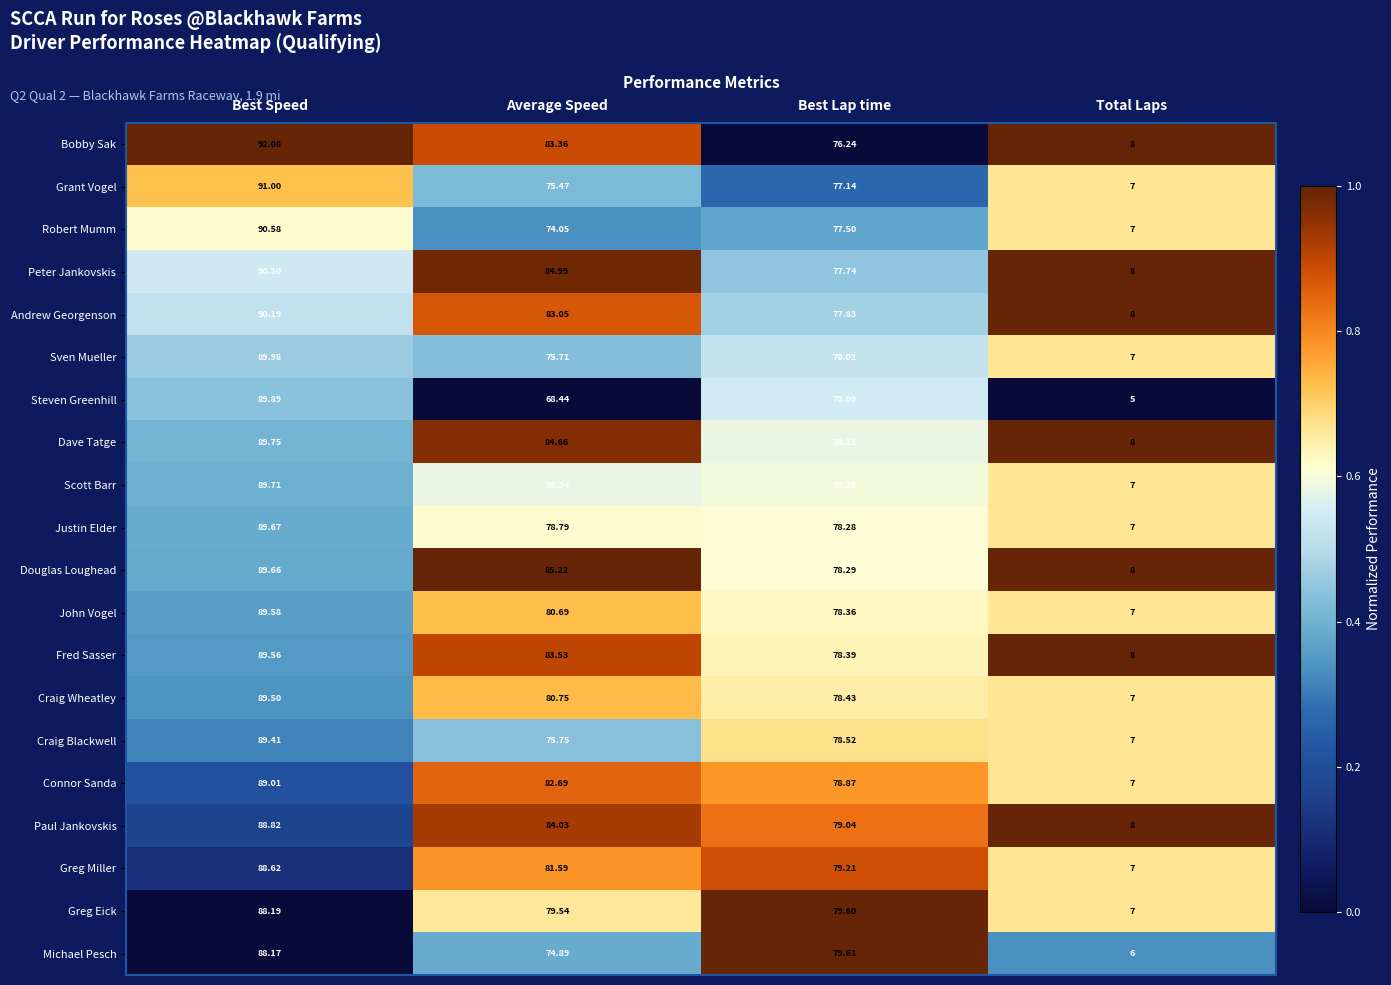

Which category has the lowest value across all series?

Total Laps